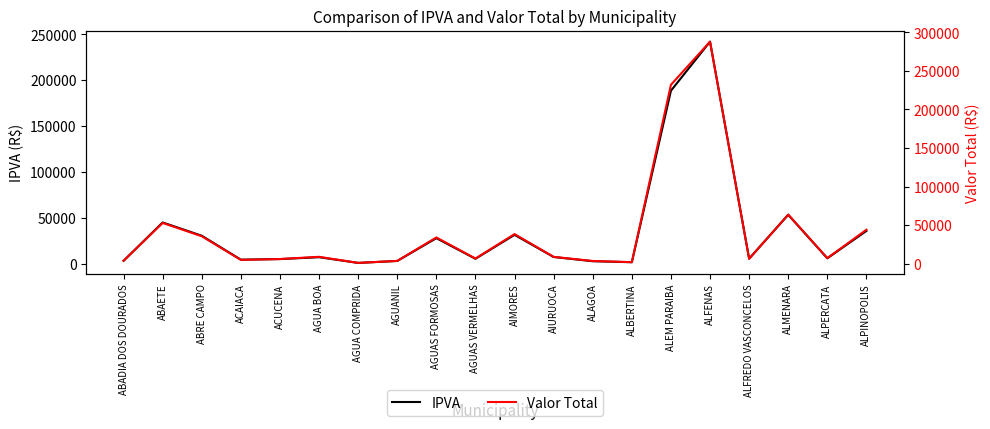

What are all the series names shown in the legend?

IPVA, Valor Total